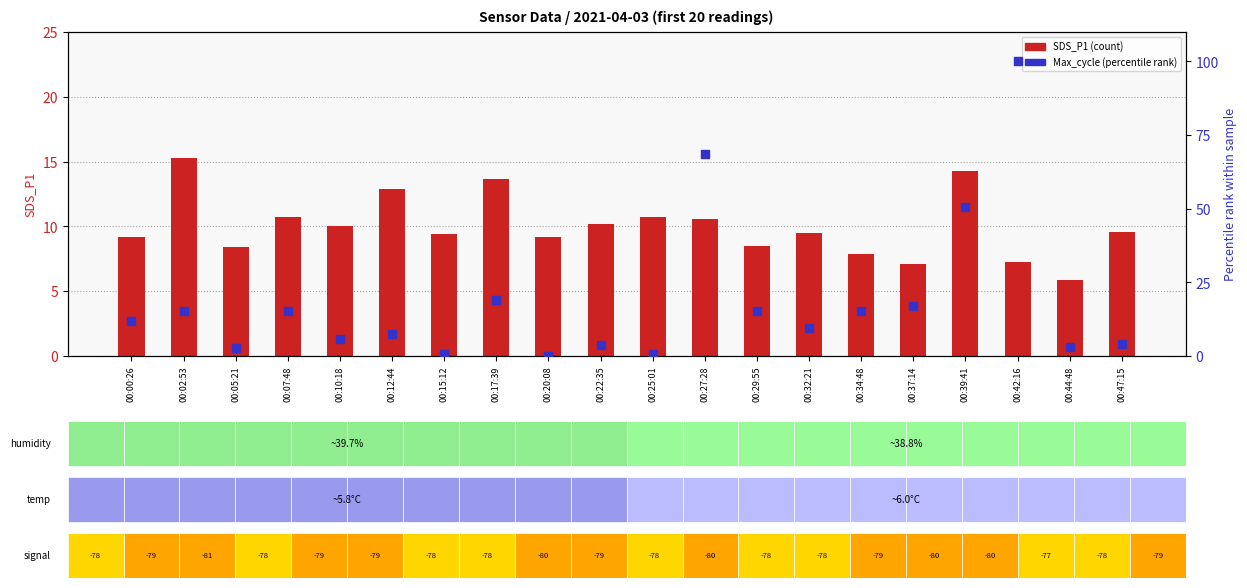

Which series contains the lowest Y value?

Max_cycle (percentile)